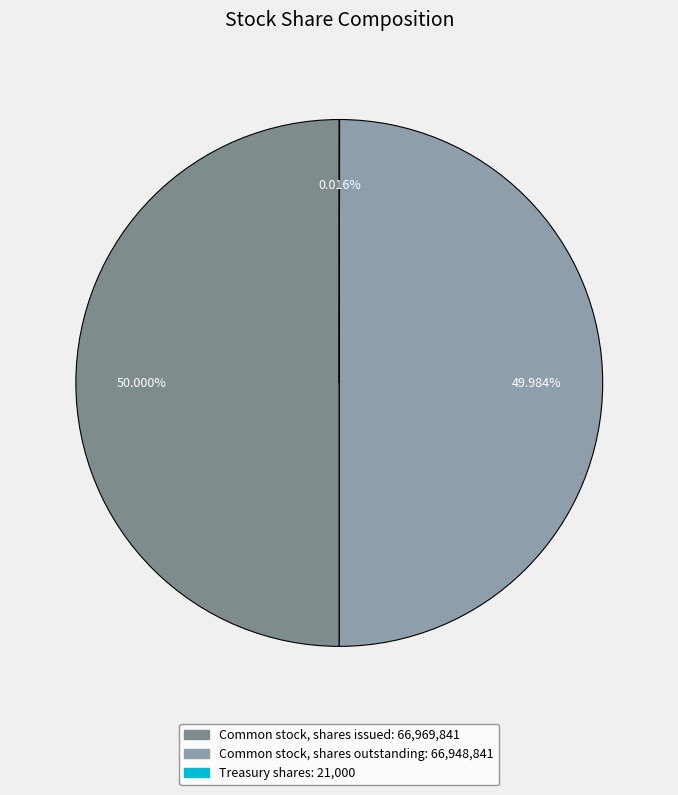

Combined, do Treasury shares and Common stock, shares issued account for over 50%?

Yes